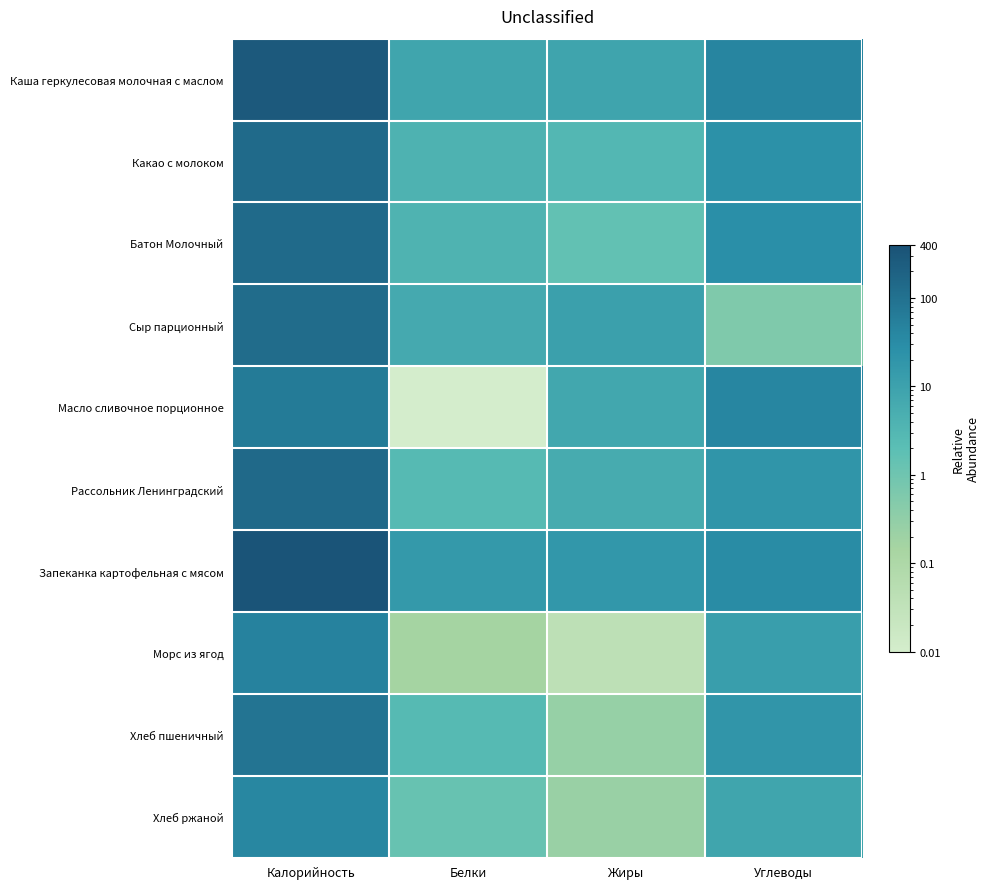

Which label corresponds to the largest value in the chart?

Калорийность